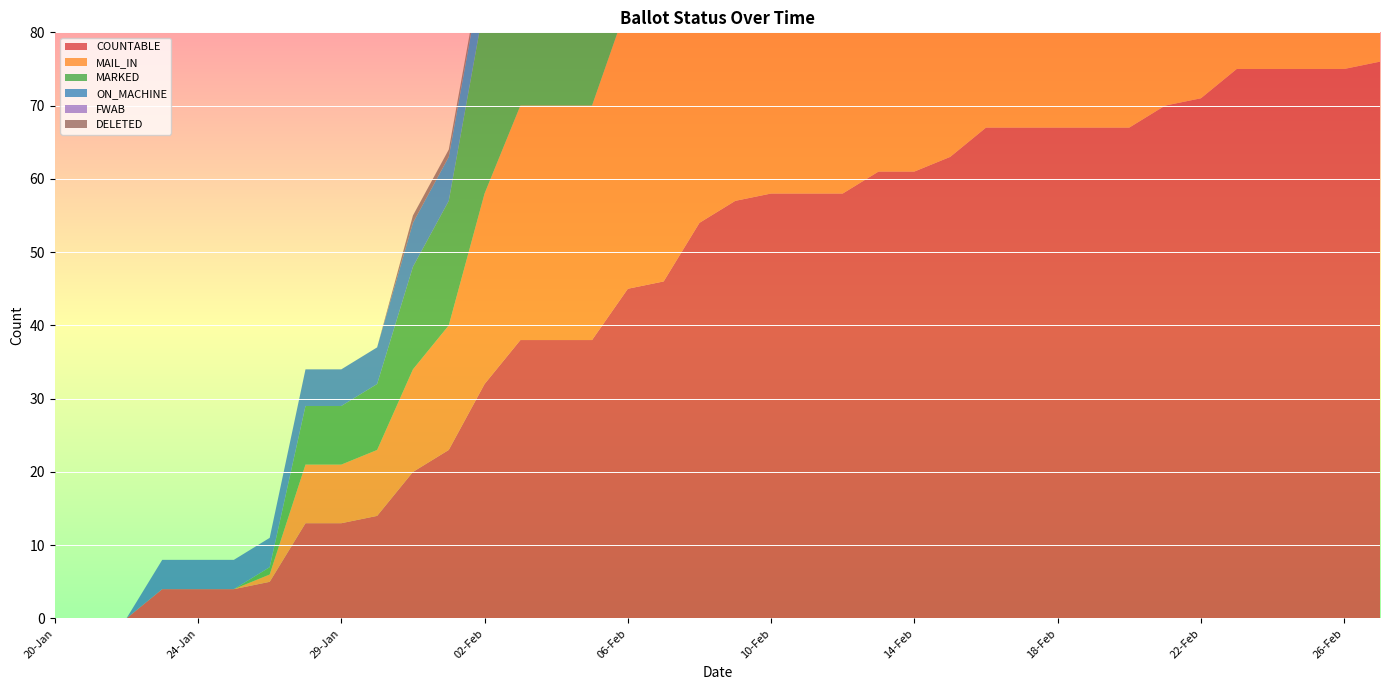

Reading left to right, what are all the values shown in this chart?

COUNTABLE: 20-Jan=0	21-Jan=0	22-Jan=0	23-Jan=4	24-Jan=4	25-Jan=4	26-Jan=5	27-Jan=13	29-Jan=13	30-Jan=14	31-Jan=20	01-Feb=23	02-Feb=32	03-Feb=38	04-Feb=38	05-Feb=38	06-Feb=45	07-Feb=46	08-Feb=54	09-Feb=57	10-Feb=58	11-Feb=58	12-Feb=58	13-Feb=61	14-Feb=61	15-Feb=63	16-Feb=67	17-Feb=67	18-Feb=67	19-Feb=67	20-Feb=67	21-Feb=70	22-Feb=71	23-Feb=75	24-Feb=75	25-Feb=75	26-Feb=75	27-Feb=76
MAIL_IN: 20-Jan=0	21-Jan=0	22-Jan=0	23-Jan=0	24-Jan=0	25-Jan=0	26-Jan=1	27-Jan=8	29-Jan=8	30-Jan=9	31-Jan=14	01-Feb=17	02-Feb=26	03-Feb=32	04-Feb=32	05-Feb=32	06-Feb=39	07-Feb=40	08-Feb=48	09-Feb=51	10-Feb=52	11-Feb=52	12-Feb=52	13-Feb=55	14-Feb=55	15-Feb=55	16-Feb=59	17-Feb=59	18-Feb=59	19-Feb=59	20-Feb=59	21-Feb=62	22-Feb=63	23-Feb=67	24-Feb=67	25-Feb=67	26-Feb=67	27-Feb=68
MARKED: 20-Jan=0	21-Jan=0	22-Jan=0	23-Jan=0	24-Jan=0	25-Jan=0	26-Jan=1	27-Jan=8	29-Jan=8	30-Jan=9	31-Jan=14	01-Feb=17	02-Feb=26	03-Feb=32	04-Feb=32	05-Feb=32	06-Feb=39	07-Feb=40	08-Feb=48	09-Feb=51	10-Feb=52	11-Feb=52	12-Feb=52	13-Feb=55	14-Feb=55	15-Feb=55	16-Feb=59	17-Feb=59	18-Feb=59	19-Feb=59	20-Feb=59	21-Feb=62	22-Feb=63	23-Feb=67	24-Feb=67	25-Feb=67	26-Feb=67	27-Feb=68
ON_MACHINE: 20-Jan=0	21-Jan=0	22-Jan=0	23-Jan=4	24-Jan=4	25-Jan=4	26-Jan=4	27-Jan=5	29-Jan=5	30-Jan=5	31-Jan=6	01-Feb=6	02-Feb=6	03-Feb=6	04-Feb=6	05-Feb=6	06-Feb=6	07-Feb=6	08-Feb=6	09-Feb=6	10-Feb=6	11-Feb=6	12-Feb=6	13-Feb=6	14-Feb=6	15-Feb=8	16-Feb=8	17-Feb=8	18-Feb=8	19-Feb=8	20-Feb=8	21-Feb=8	22-Feb=8	23-Feb=8	24-Feb=8	25-Feb=8	26-Feb=8	27-Feb=8
FWAB: 20-Jan=0	21-Jan=0	22-Jan=0	23-Jan=0	24-Jan=0	25-Jan=0	26-Jan=0	27-Jan=0	29-Jan=0	30-Jan=0	31-Jan=0	01-Feb=0	02-Feb=0	03-Feb=0	04-Feb=0	05-Feb=0	06-Feb=0	07-Feb=0	08-Feb=0	09-Feb=0	10-Feb=0	11-Feb=0	12-Feb=0	13-Feb=0	14-Feb=0	15-Feb=0	16-Feb=0	17-Feb=0	18-Feb=0	19-Feb=0	20-Feb=0	21-Feb=0	22-Feb=0	23-Feb=0	24-Feb=0	25-Feb=0	26-Feb=0	27-Feb=0
DELETED: 20-Jan=0	21-Jan=0	22-Jan=0	23-Jan=0	24-Jan=0	25-Jan=0	26-Jan=0	27-Jan=0	29-Jan=0	30-Jan=0	31-Jan=1	01-Feb=1	02-Feb=1	03-Feb=1	04-Feb=1	05-Feb=1	06-Feb=1	07-Feb=1	08-Feb=1	09-Feb=1	10-Feb=1	11-Feb=1	12-Feb=1	13-Feb=1	14-Feb=1	15-Feb=1	16-Feb=1	17-Feb=1	18-Feb=1	19-Feb=1	20-Feb=1	21-Feb=1	22-Feb=1	23-Feb=1	24-Feb=1	25-Feb=1	26-Feb=1	27-Feb=1